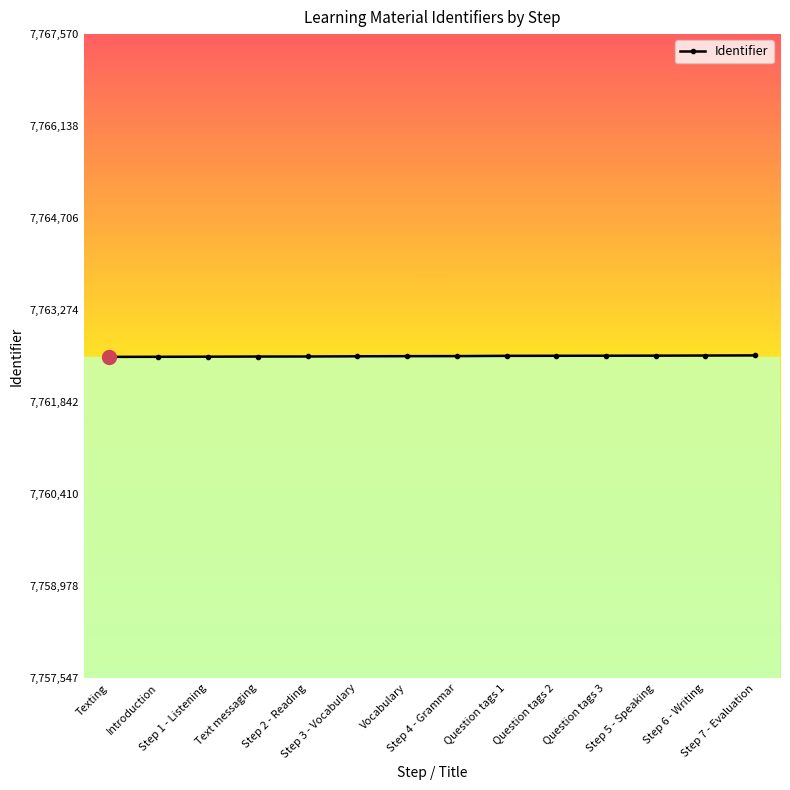

What is the sum of all values?

108675819